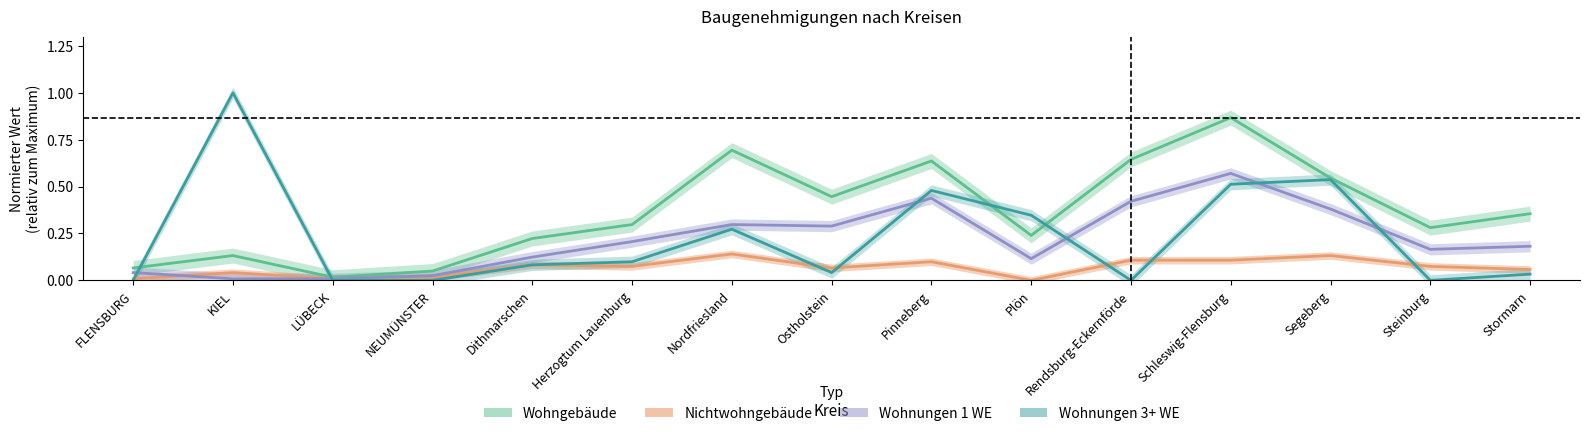

Rank the categories by Wohnungen 3+ WE value from highest to lowest.

KIEL, Segeberg, Schleswig-Flensburg, Pinneberg, Plön, Nordfriesland, Herzogtum Lauenburg, Dithmarschen, Ostholstein, Stormarn, FLENSBURG, LÜBECK, NEUMÜNSTER, Rendsburg-Eckernförde, Steinburg